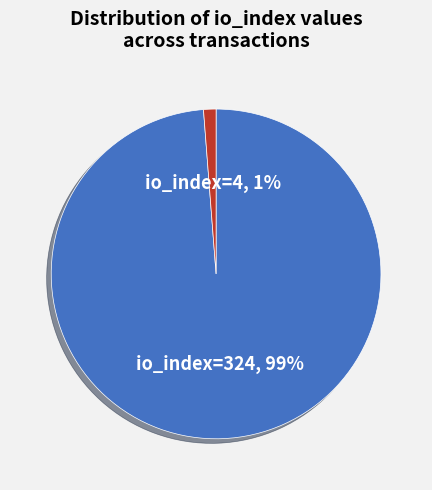

Which category has the biggest portion of the pie?

io_index=324